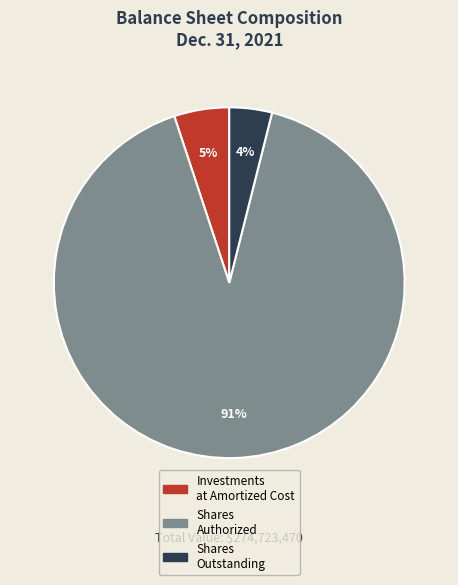

To the nearest percent, what is the difference between the largest and smallest slice percentages?

87%